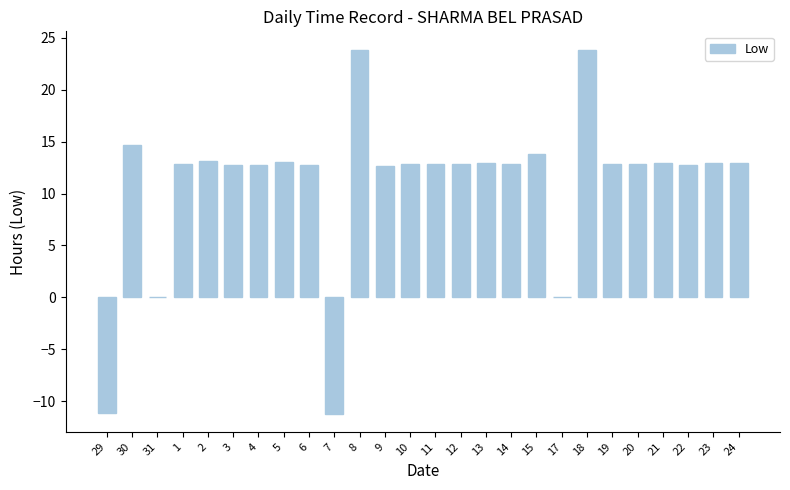

What is the greatest value displayed?

23.9